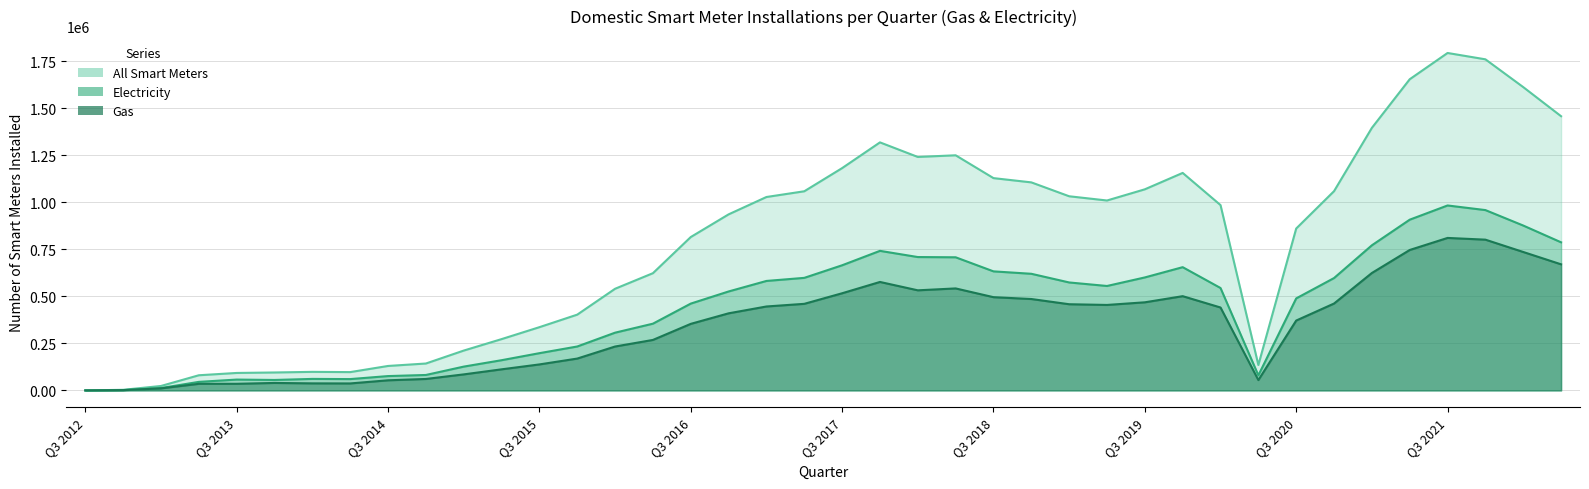

How many values in the Gas series are below 440559?

20